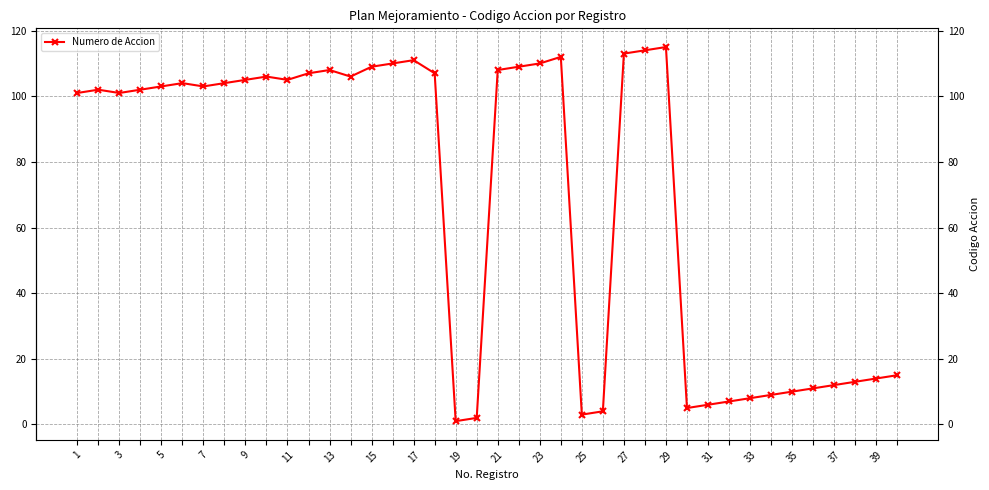

What is the difference between the second highest and minimum values?

113